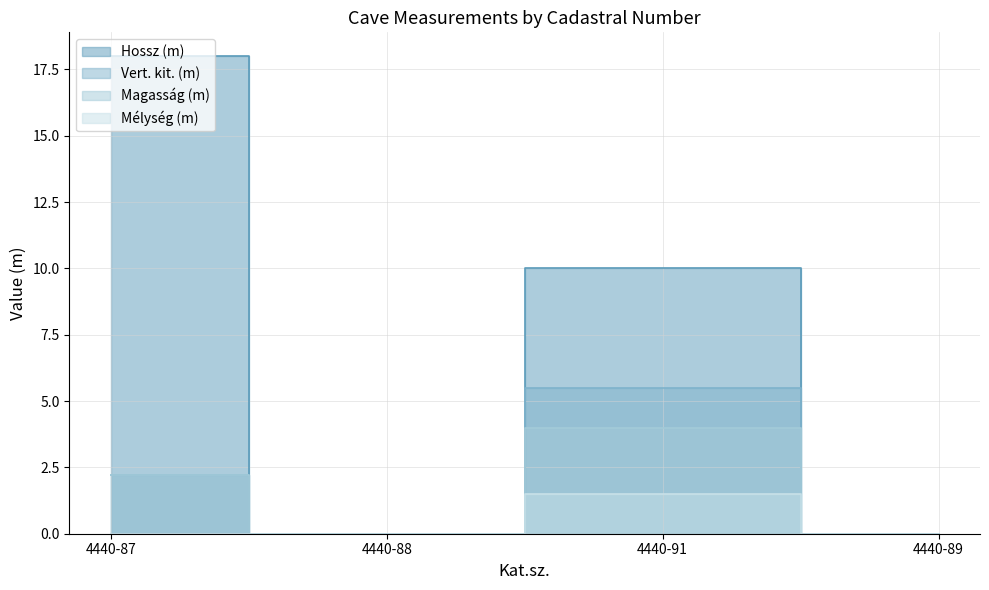

Rank the series by their maximum value, from highest to lowest.

Hossz (m), Vert. kit. (m), Magasság (m), Mélység (m)